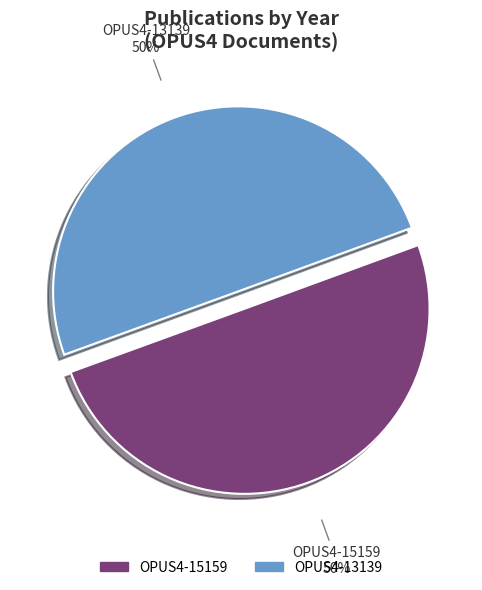

Is the sum of OPUS4-15159 and OPUS4-13139 greater than half?

Yes